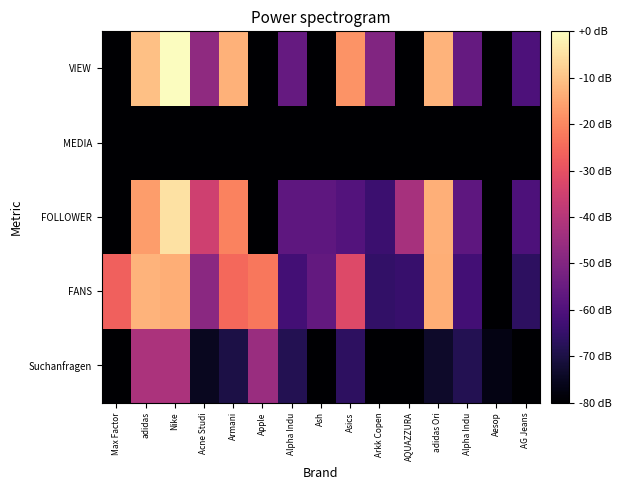

At which category is the sum across all series the highest?

Nike